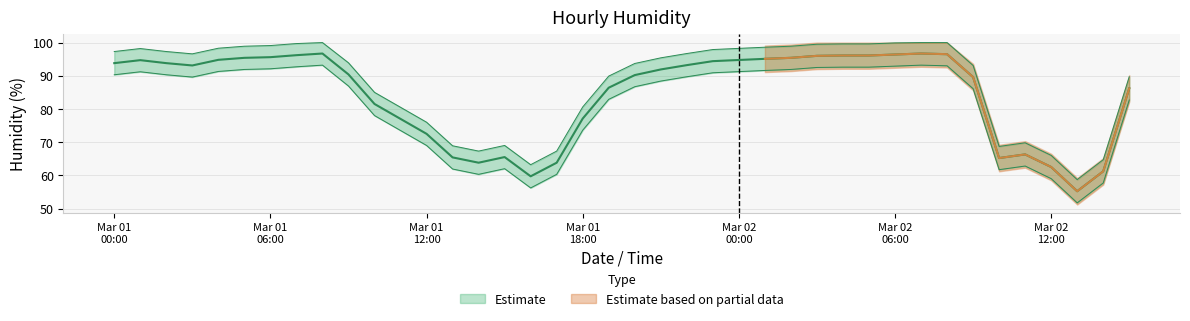

What is the change in value from 2024-03-01 09:00 to 2024-03-01 12:00?

-17.9